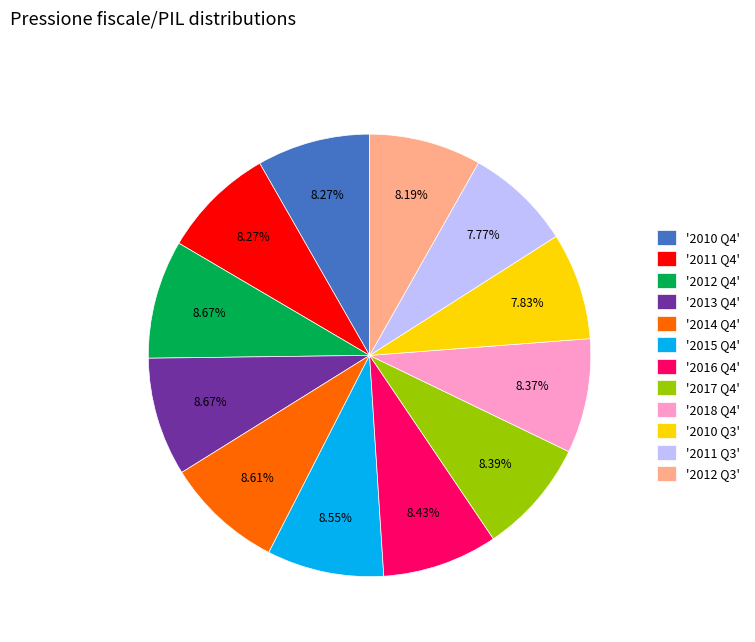

Is the sum of '2011 Q4' and '2011 Q3' greater than half?

No